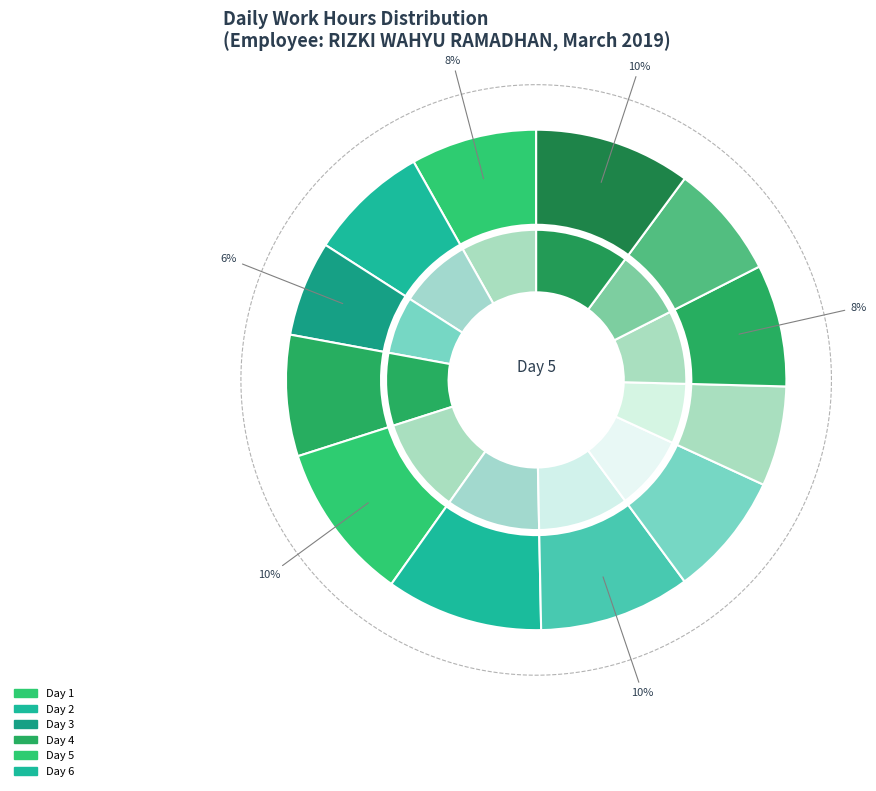

What is the smallest slice in the pie chart?

Day 3